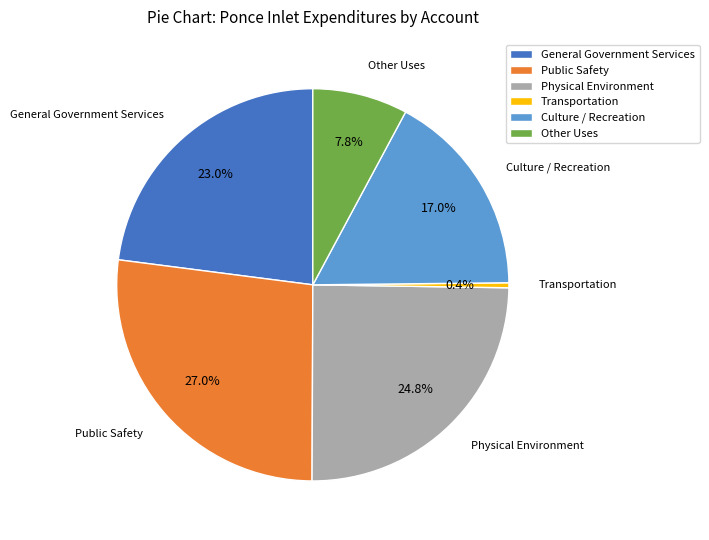

Is it true that Physical Environment is 25% of the pie?

True